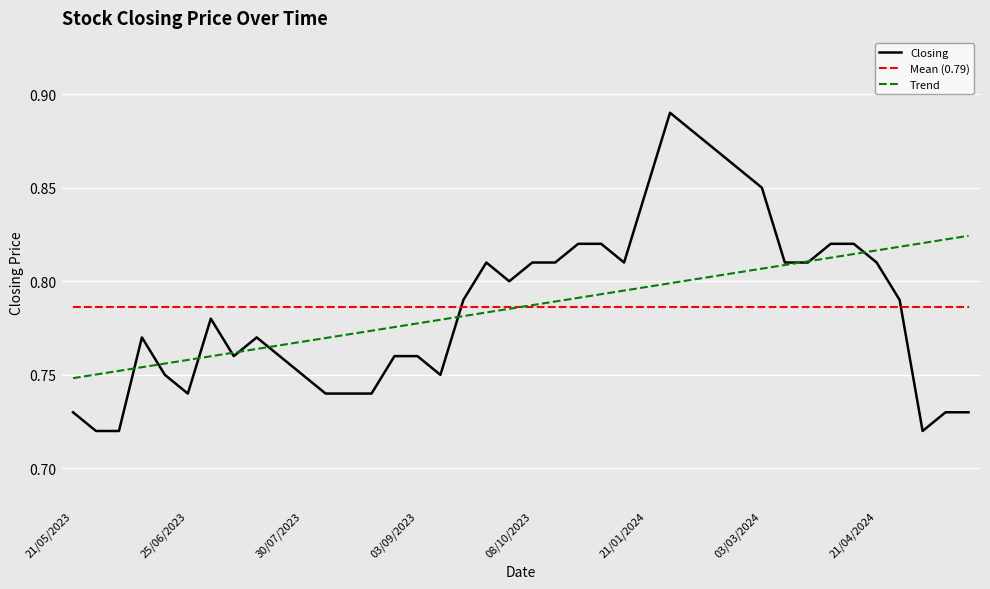

Rank the categories by value from lowest to highest.

05/05/2024, 04/06/2023, 28/05/2023, 19/05/2024, 12/05/2024, 21/05/2023, 20/08/2023, 13/08/2023, 06/08/2023, 25/06/2023, 10/09/2023, 30/07/2023, 18/06/2023, 03/09/2023, 27/08/2023, 23/07/2023, 09/07/2023, 16/07/2023, 11/06/2023, 02/07/2023, 28/04/2024, 17/09/2023, 01/10/2023, 21/04/2024, 17/03/2024, 10/03/2024, 07/01/2024, 22/10/2023, 08/10/2023, 24/09/2023, 31/03/2024, 24/03/2024, 12/11/2023, 29/10/2023, 03/03/2024, 21/01/2024, 18/02/2024, 11/02/2024, 04/02/2024, 28/01/2024